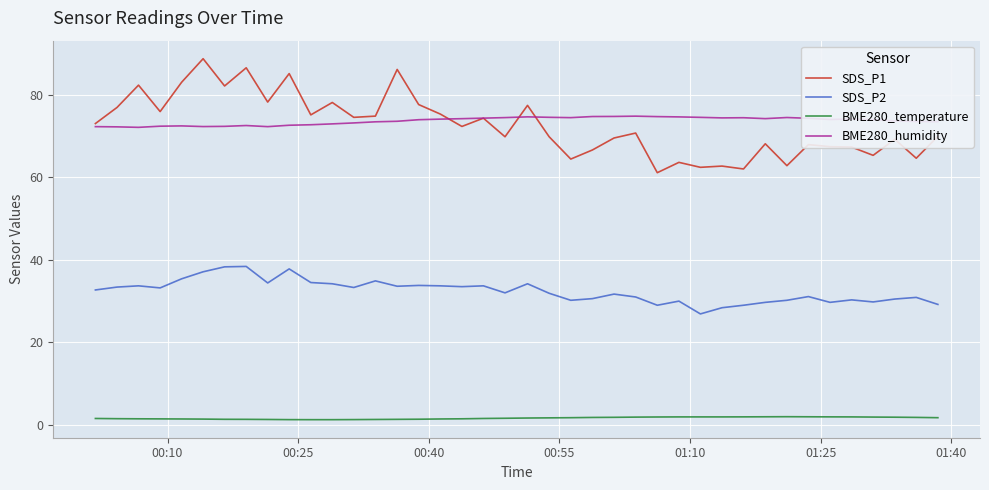

What is the maximum value for BME280_temperature?

2.0